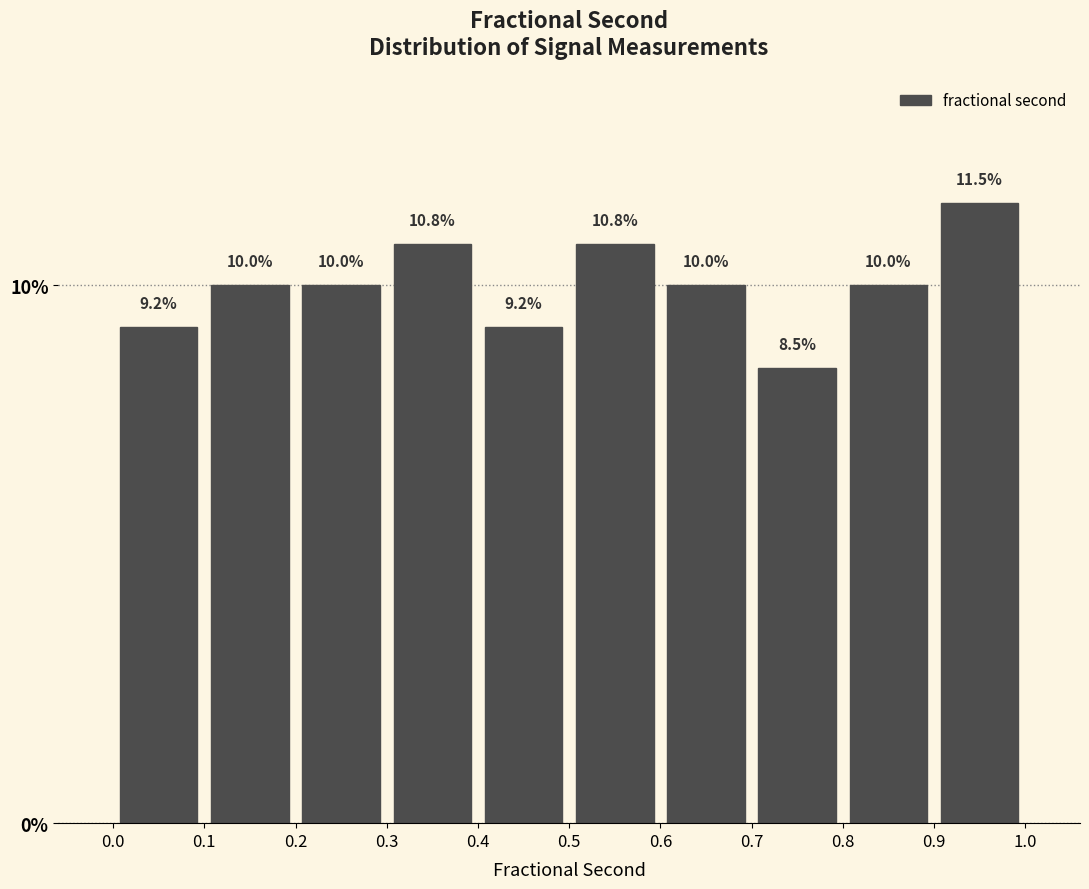

Over which range of the x-axis is the bar tallest?

0.9 to 1.0